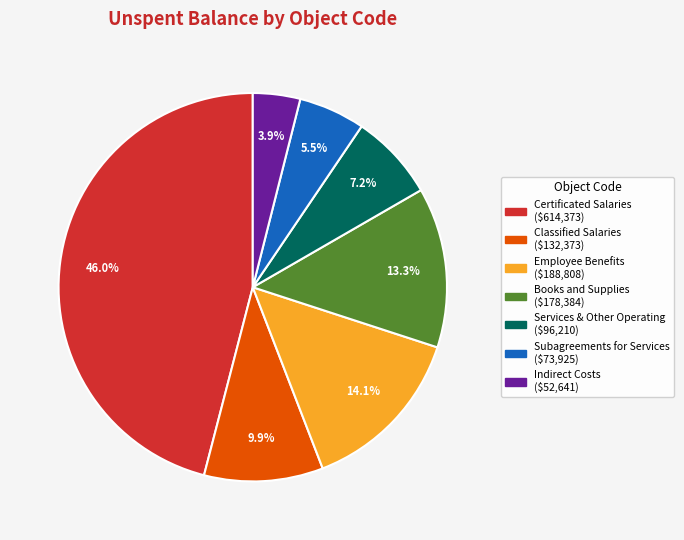

Does Subagreements for Services represent more than half of the total?

No